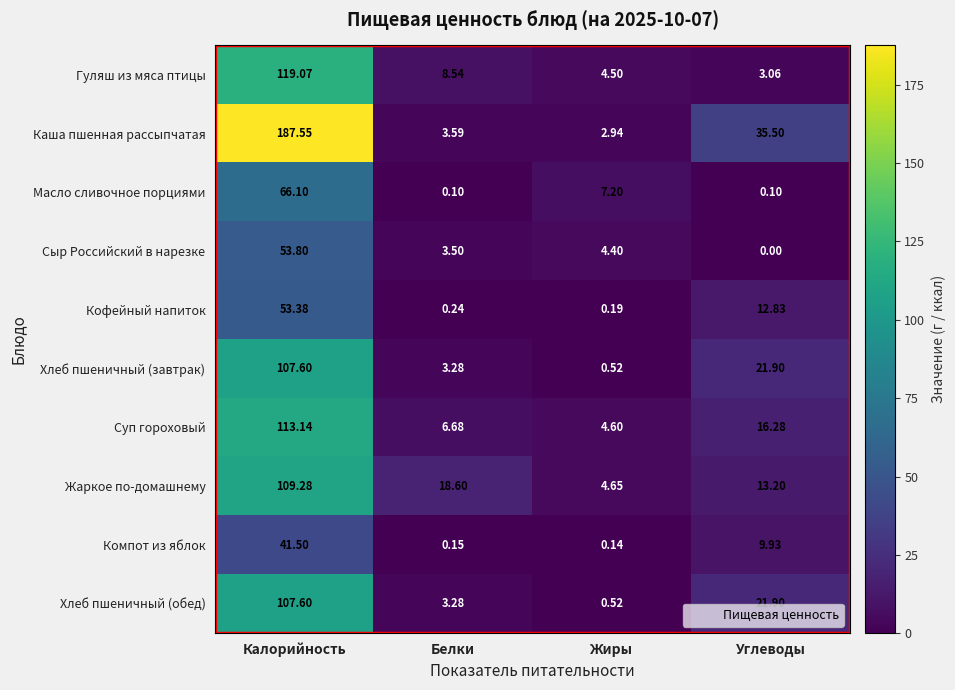

At which category is the sum across all series the highest?

Калорийность